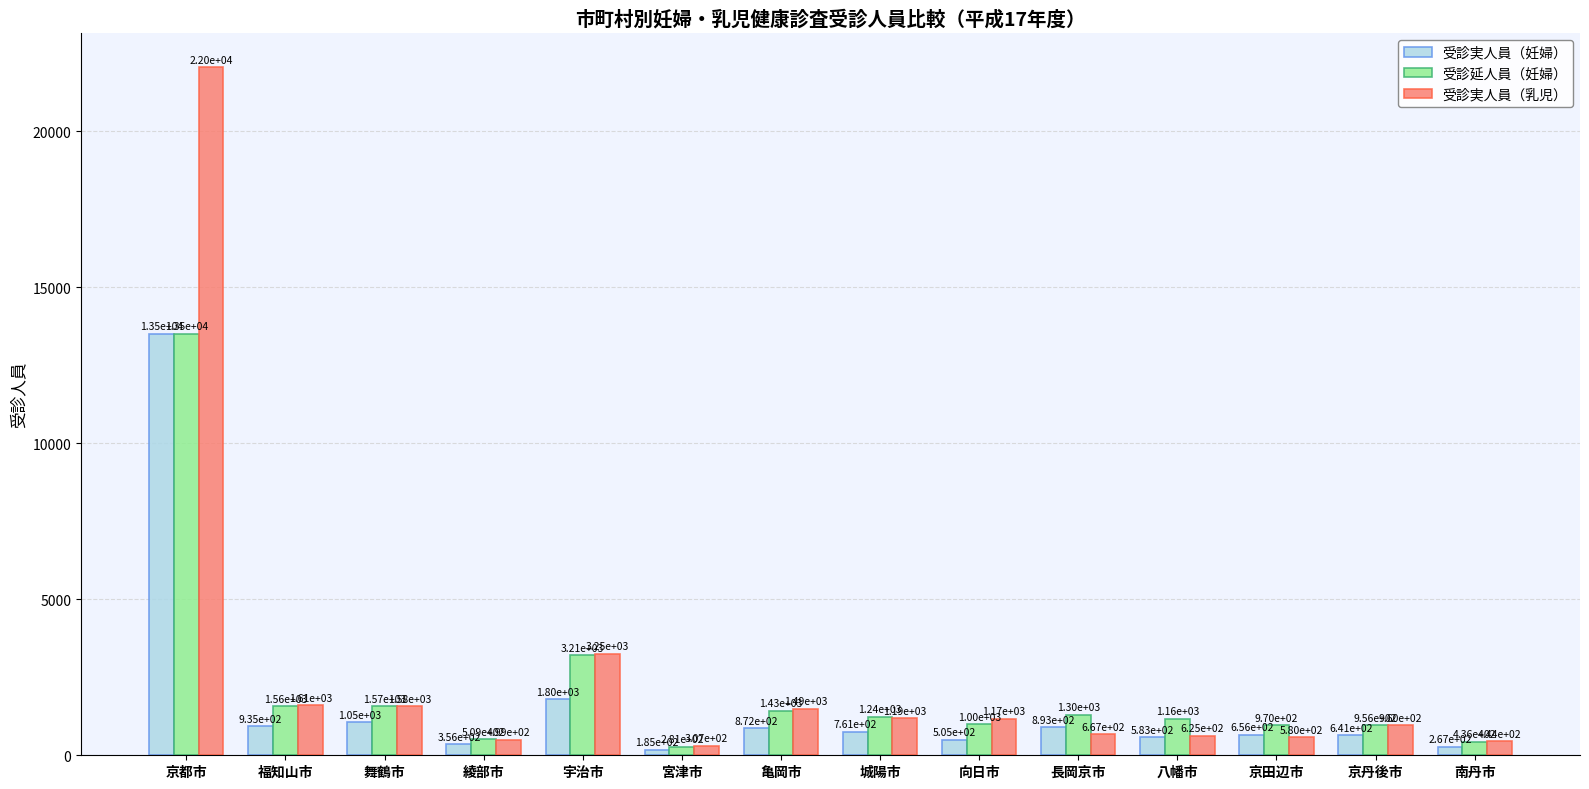

What is the label of the 5th bar from the left?

宇治市